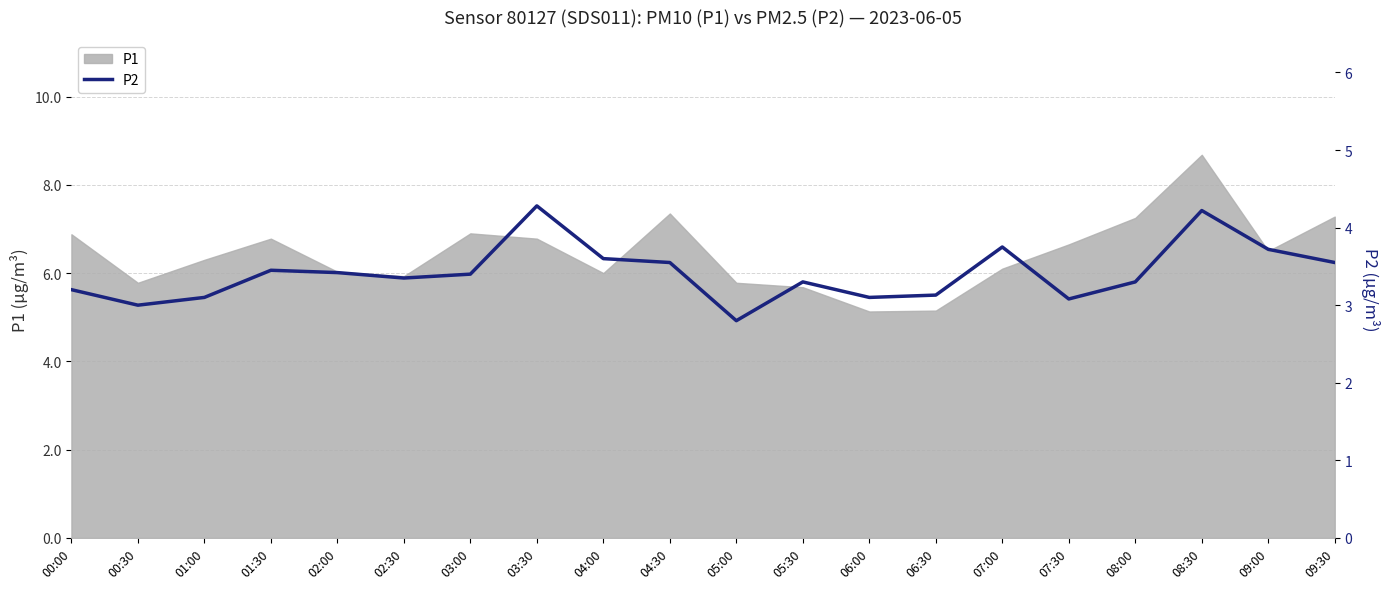

The value of P1 at 05:00 is 5.8. True or false?

True